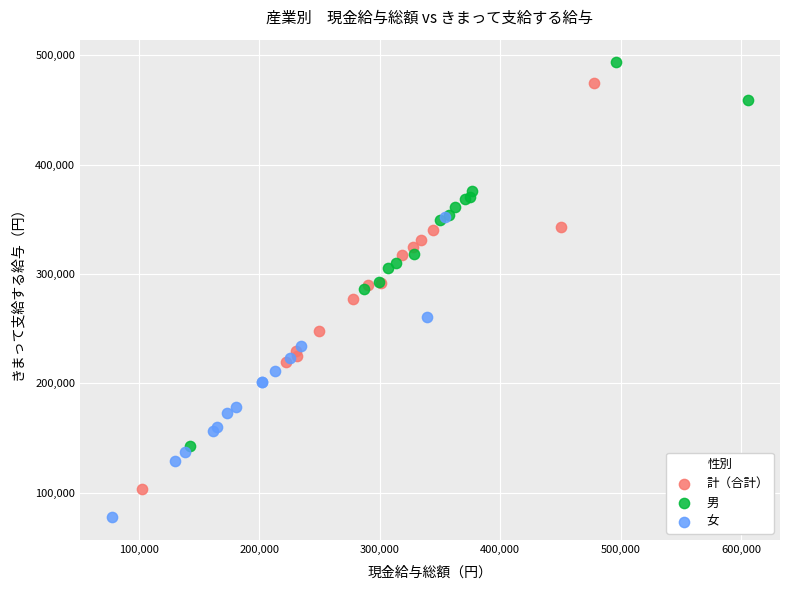

Which series contains the highest Y value?

男